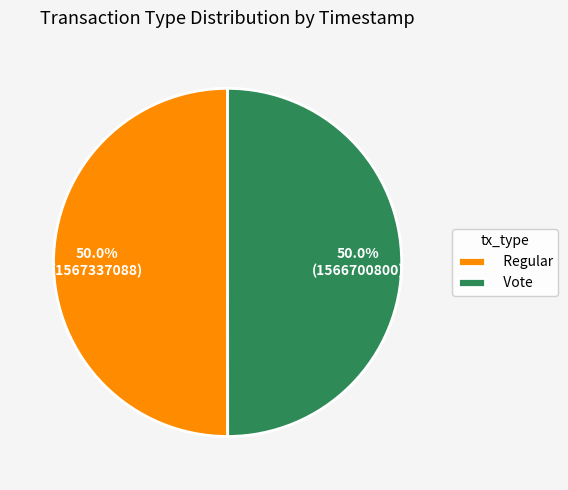

What percentage do Regular and Vote together represent?

100.0%